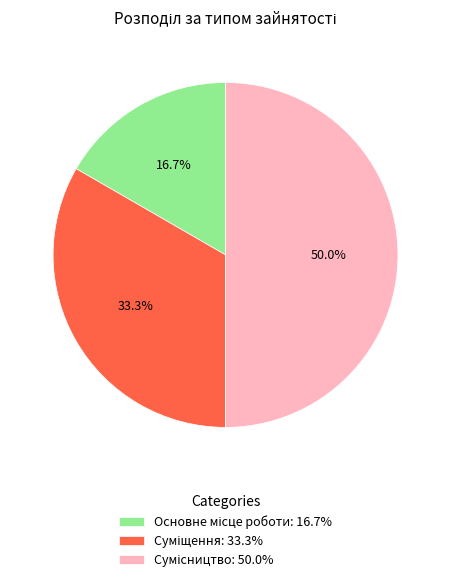

What is the smallest slice in the pie chart?

Основне місце роботи